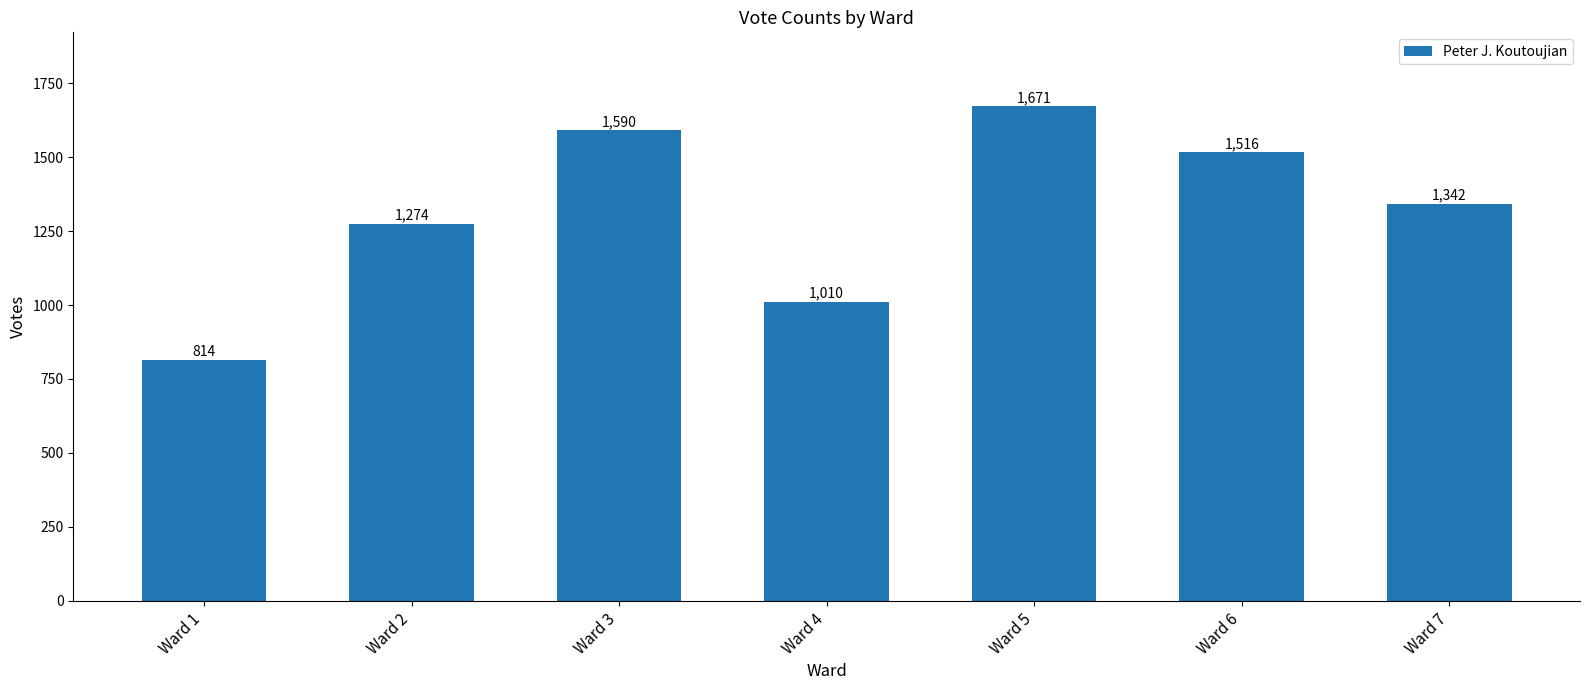

Is it true that the value at Ward 3 is 745?

False